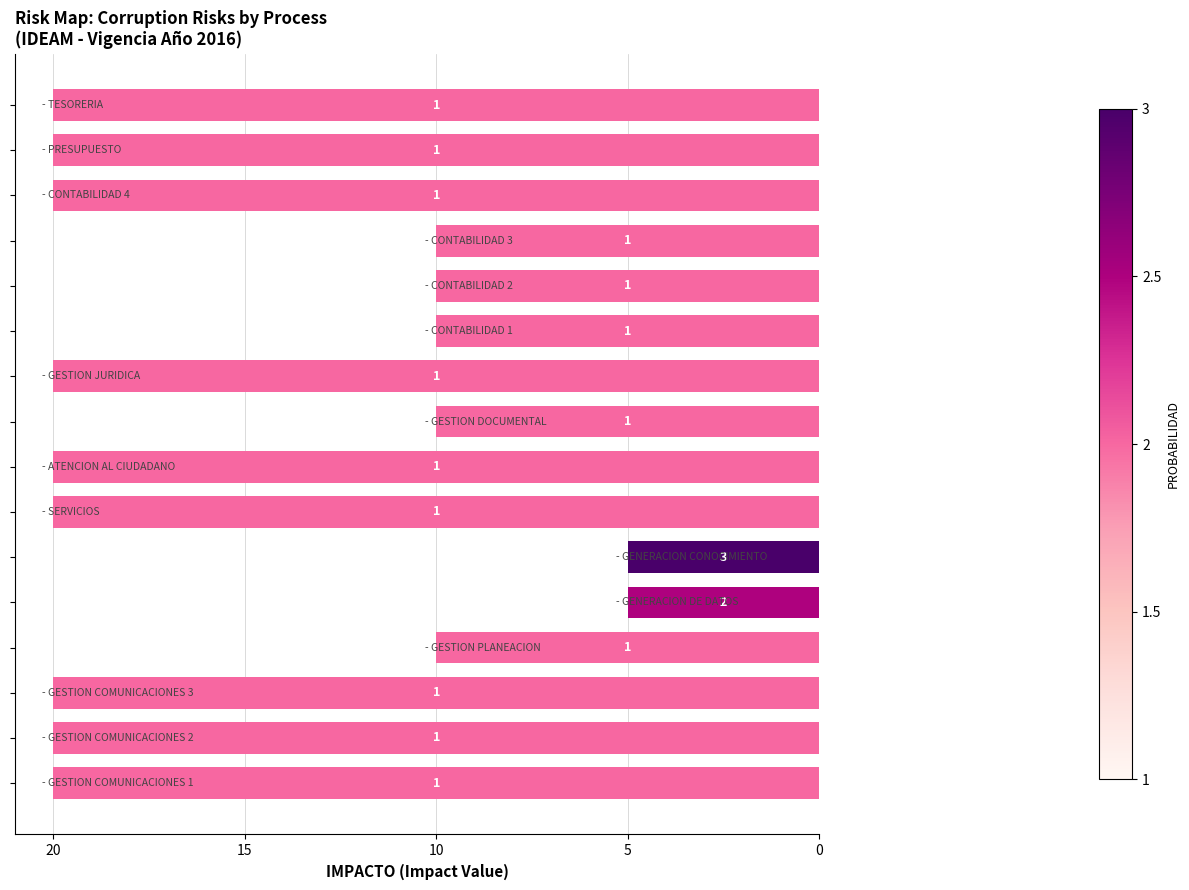

How many bars are there in total?

16